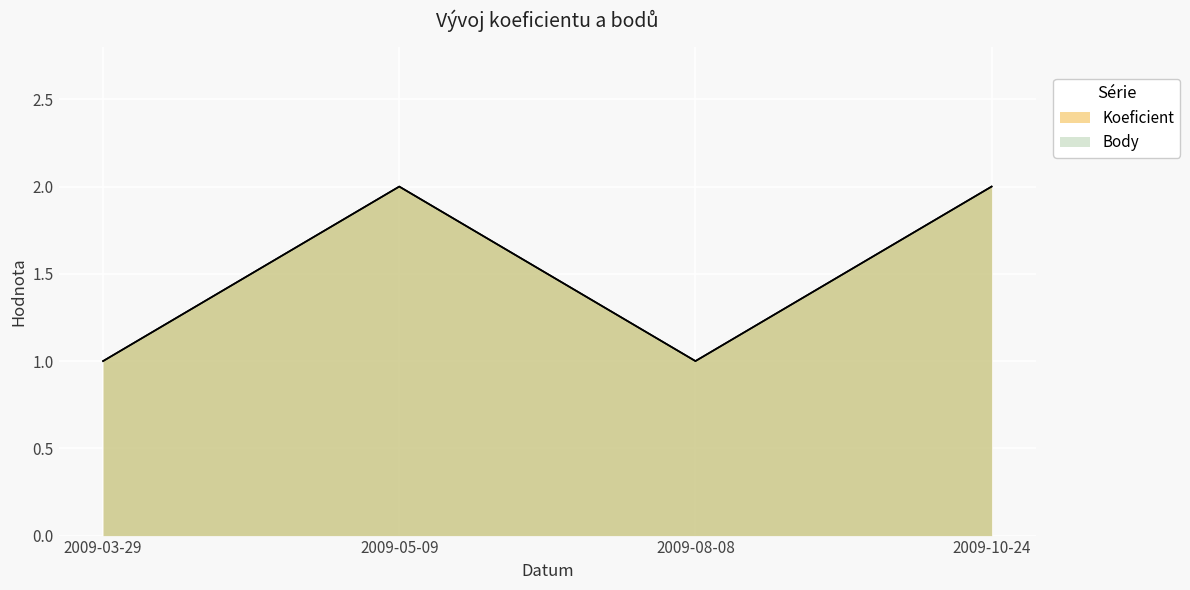

List the labels in order of Koeficient value, largest first.

2009-05-09, 2009-10-24, 2009-03-29, 2009-08-08